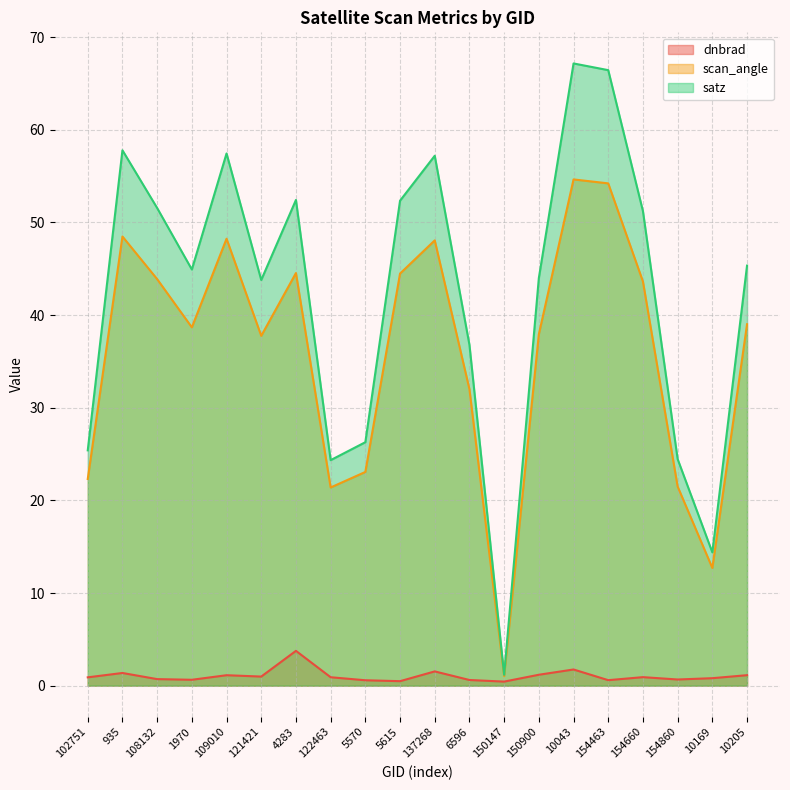

What position from the left is 5570?

9